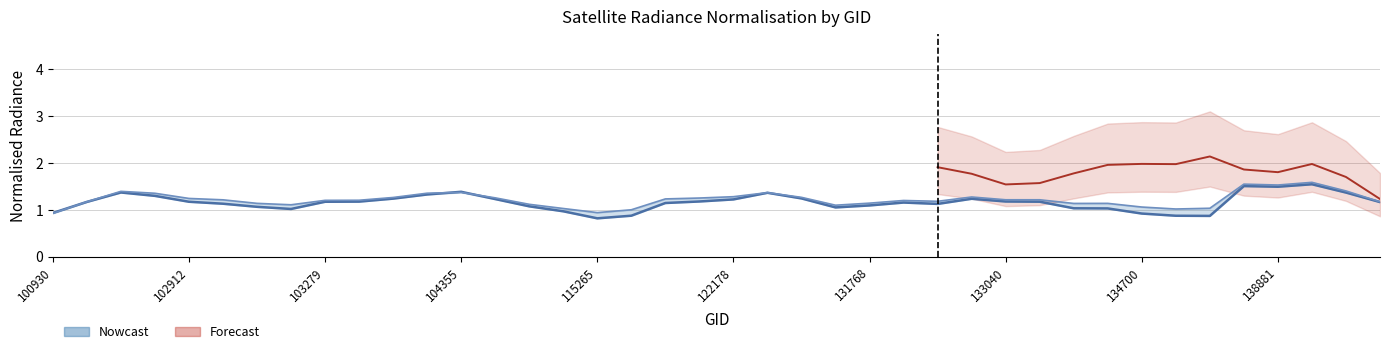

Which label corresponds to the largest value in the chart?

139283